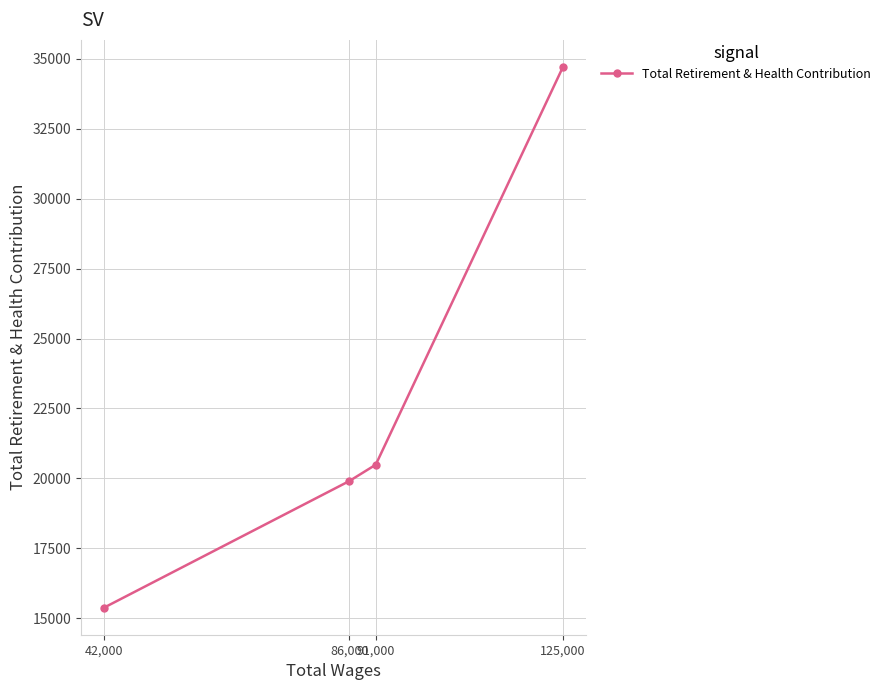

What is the sum of all values?

90487